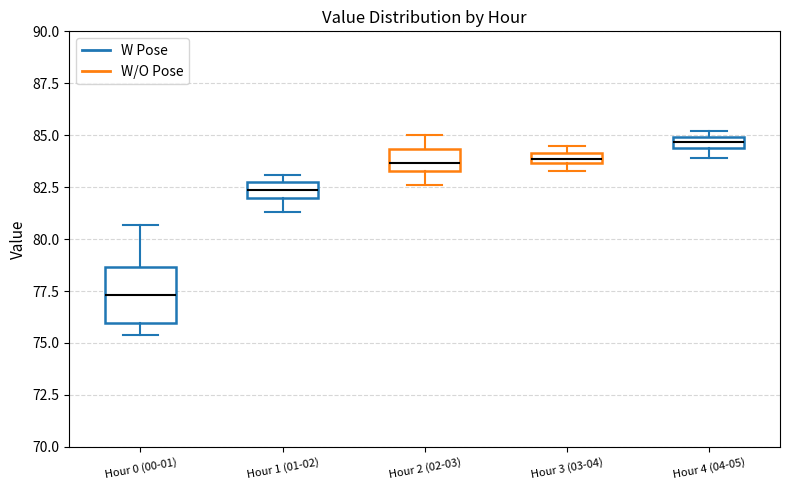

Which box has the highest median line?

Hour 4 (04-05)